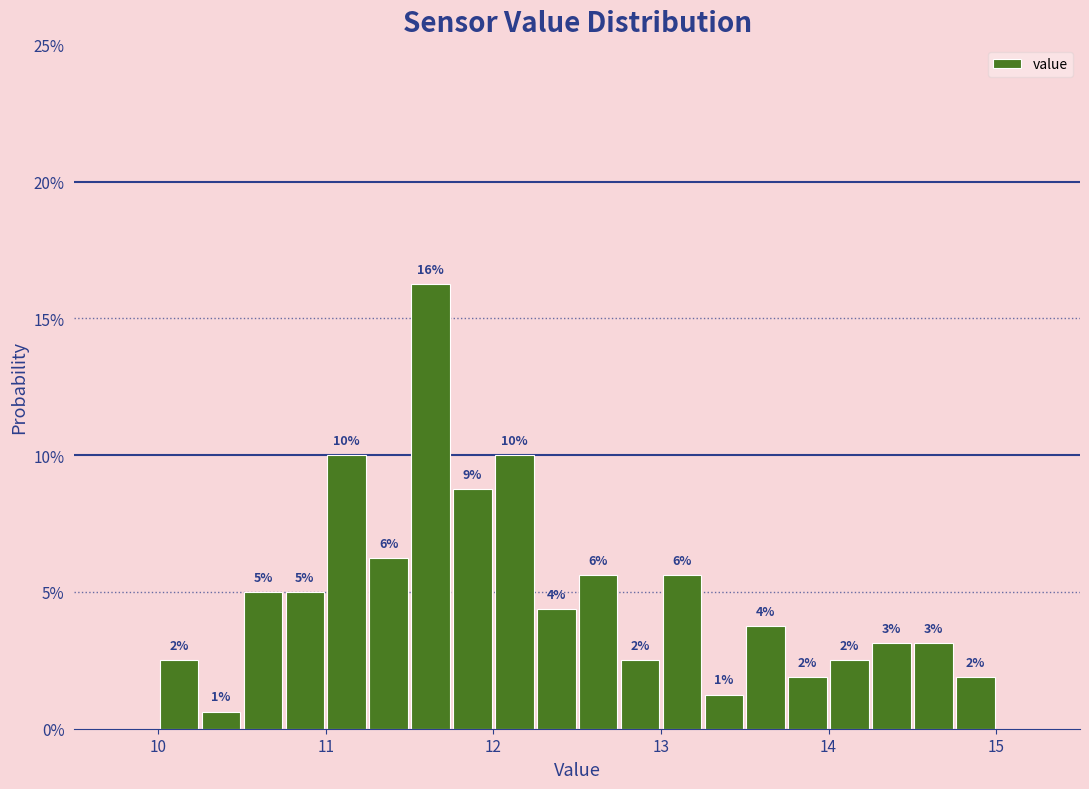

Around what value on the x-axis is the tallest bar? Give the approximate position of its centre, as read against the axis.

11.6